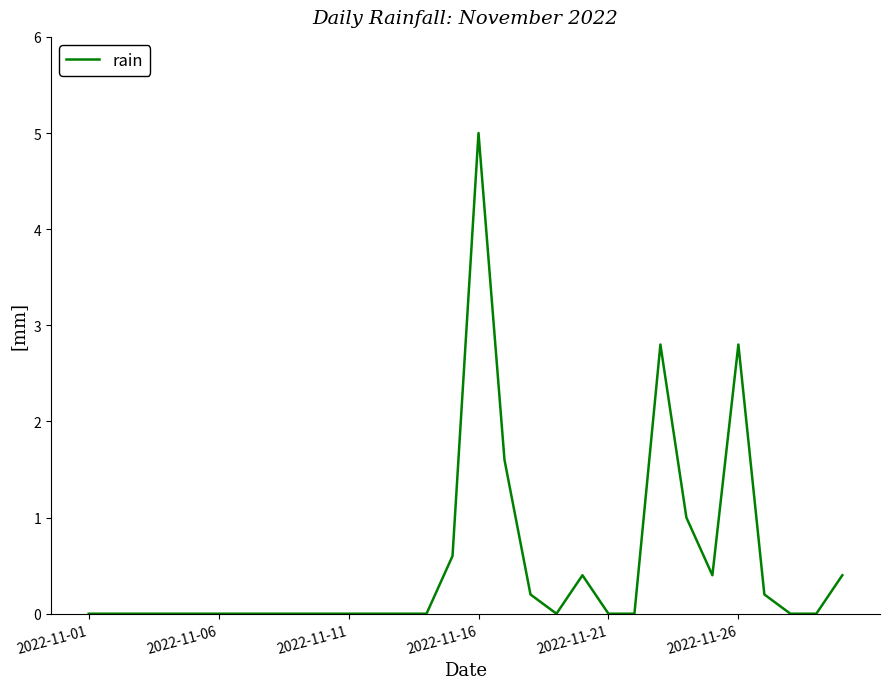

What is the difference between the maximum and minimum values?

5.0